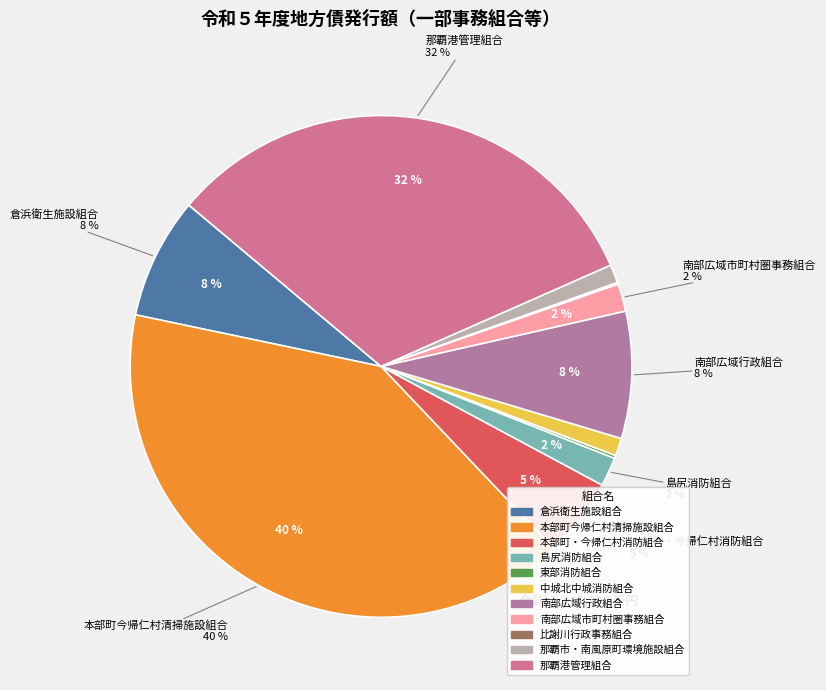

To the nearest percent, what is the difference between the 東部消防組合 and 中城北中城消防組合 slice percentages?

1%